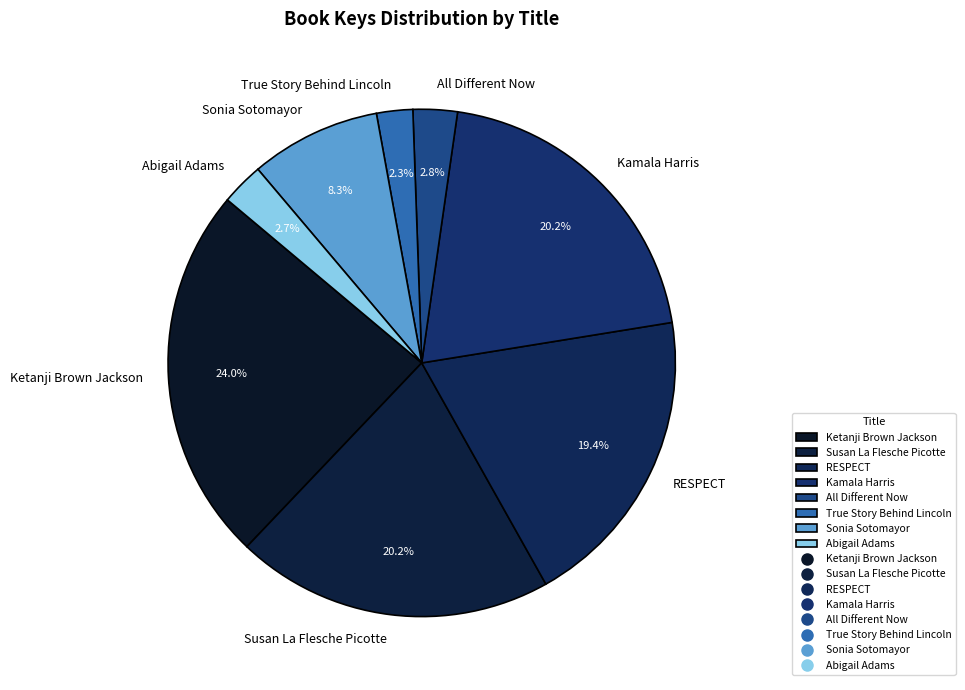

The Sonia Sotomayor slice represents 8% of the pie. True or false?

True